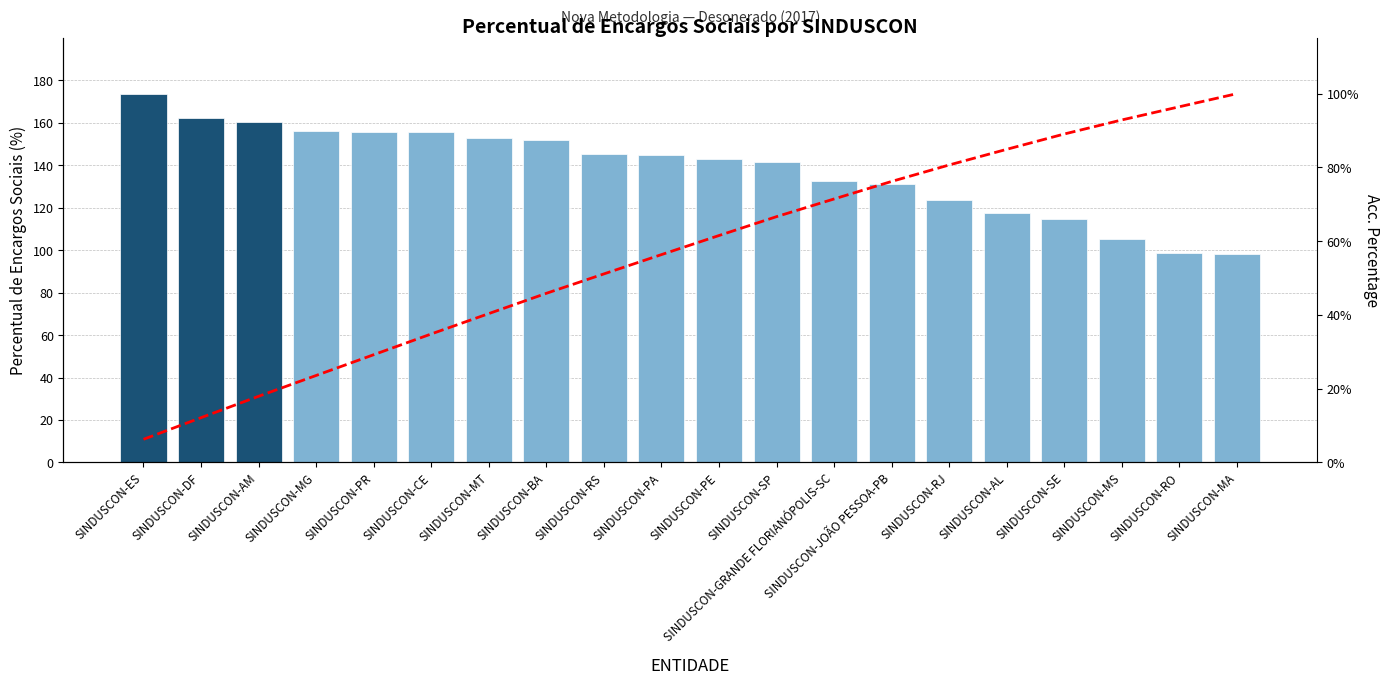

What position from the left is SINDUSCON-RJ?

15